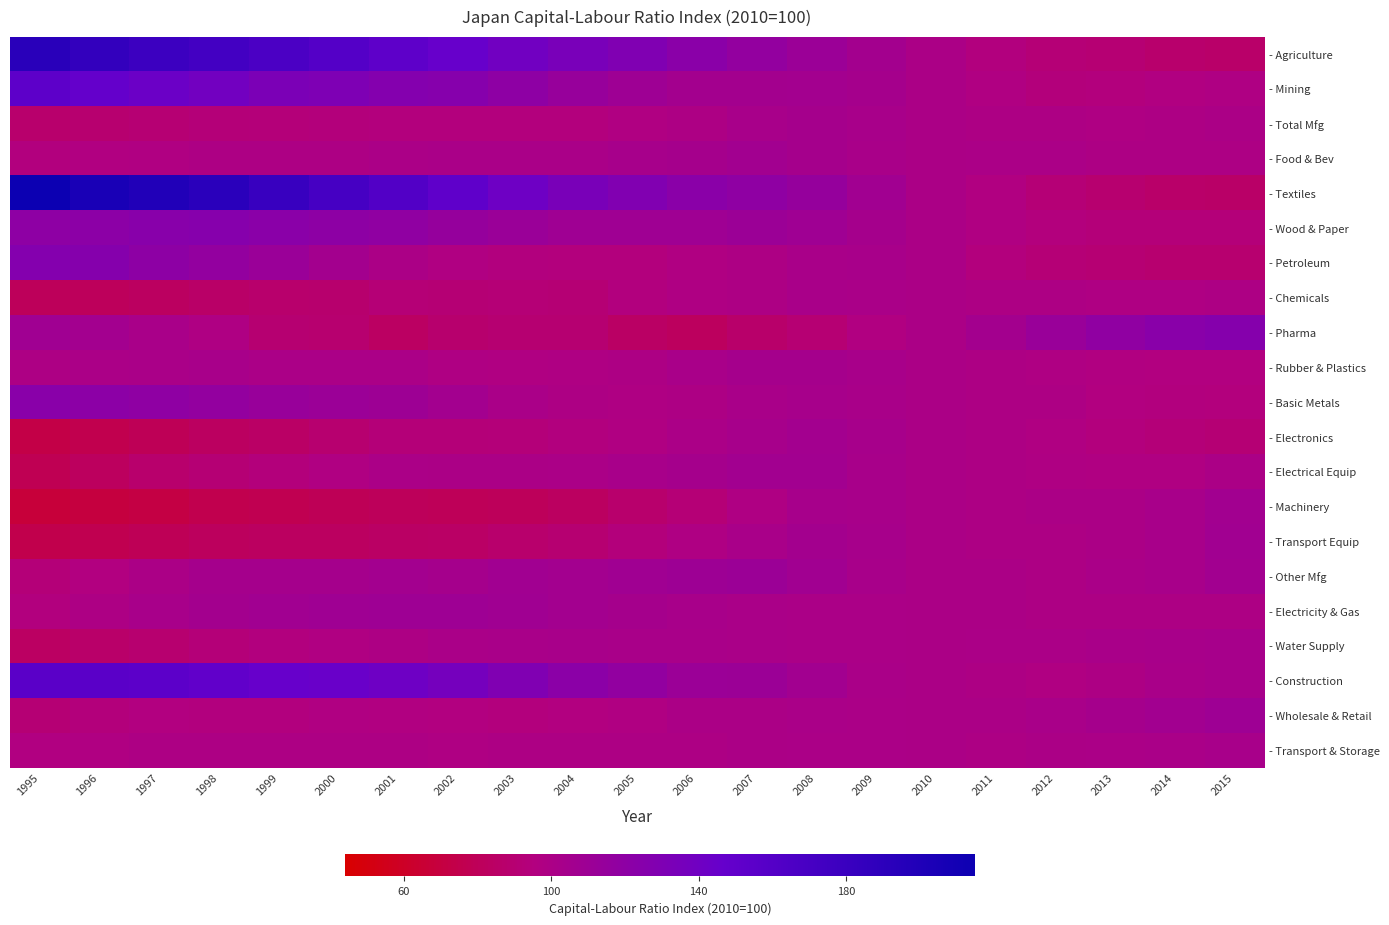

What is the minimum value shown in the chart?

67.5